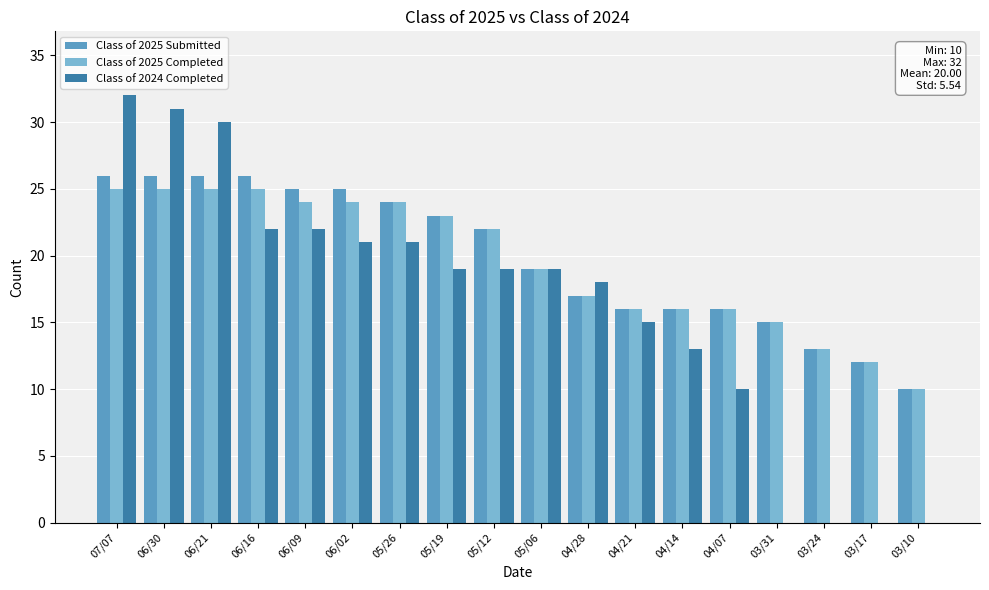

Reading right to left, extract all data points from this chart.

Class of 2025 Submitted: 10	12	13	15	16	16	16	17	19	22	23	24	25	25	26	26	26	26
Class of 2025 Completed: 10	12	13	15	16	16	16	17	19	22	23	24	24	24	25	25	25	25
Class of 2024 Completed: 0	0	0	0	10	13	15	18	19	19	19	21	21	22	22	30	31	32